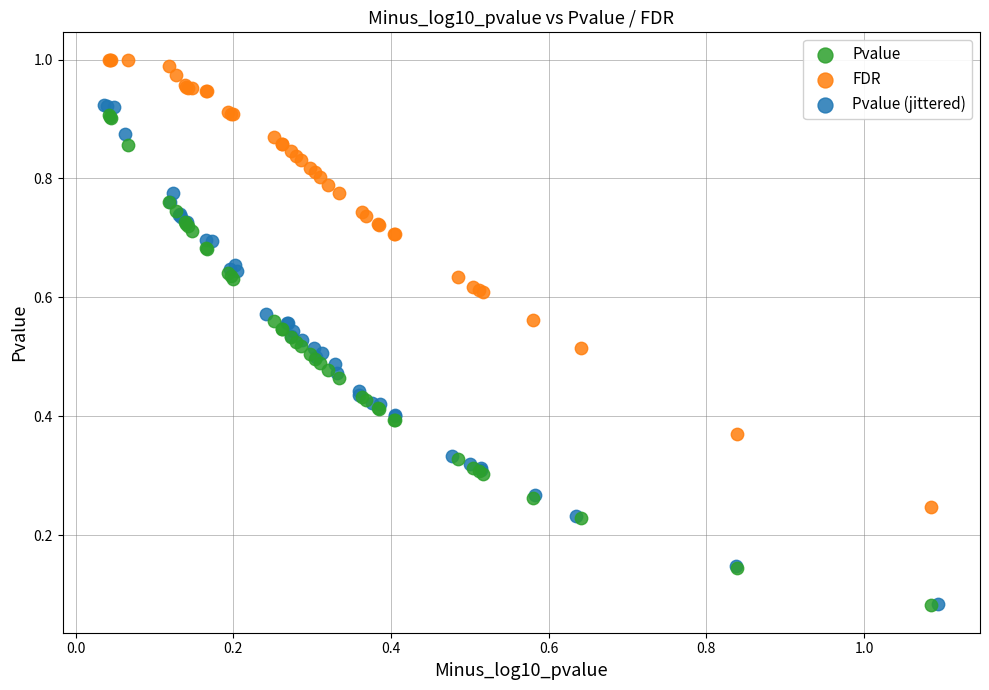

Which series reaches the maximum Y coordinate?

FDR